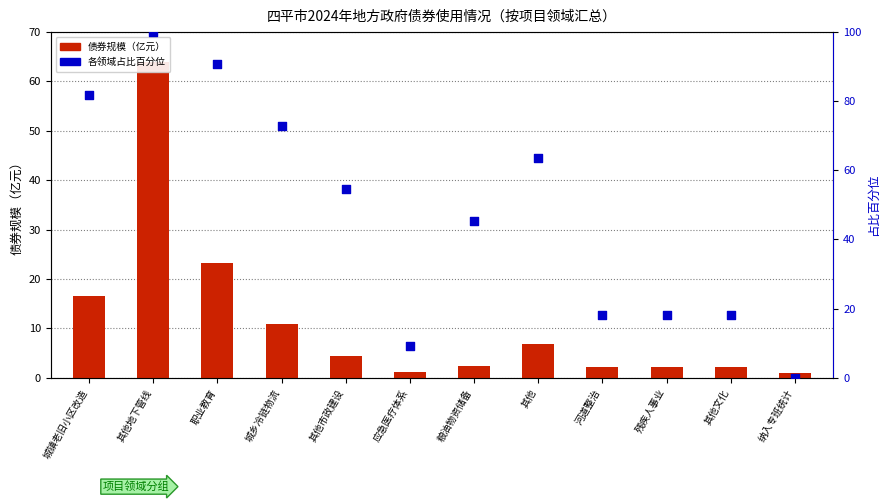

Which series has the largest total across all categories?

各领域占比百分位